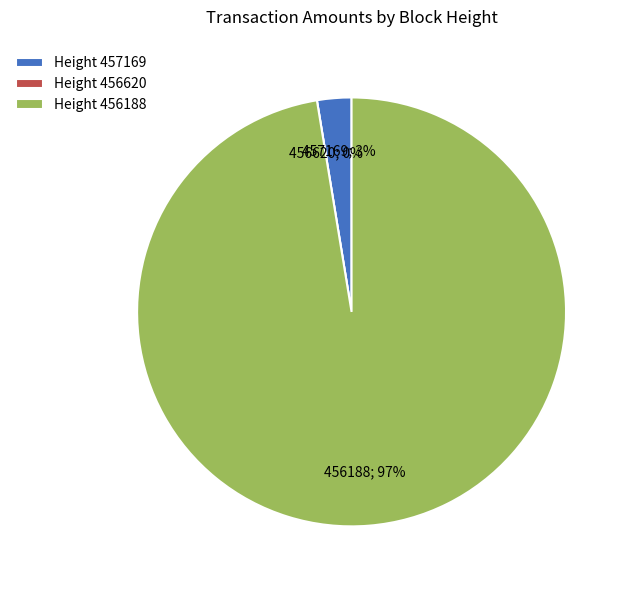

What is the largest slice in the pie chart?

456188